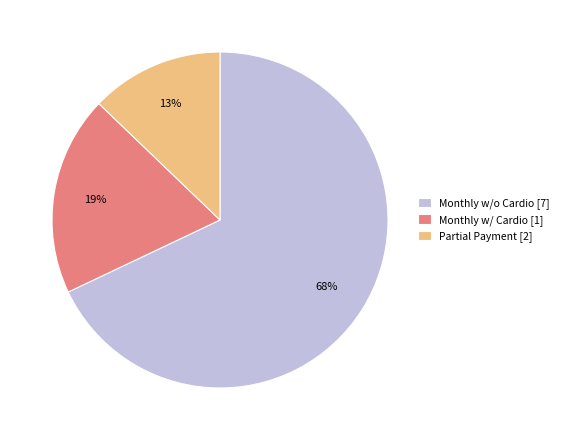

What percentage is the Monthly w/o Cardio [7] slice, to the nearest percent?

68%